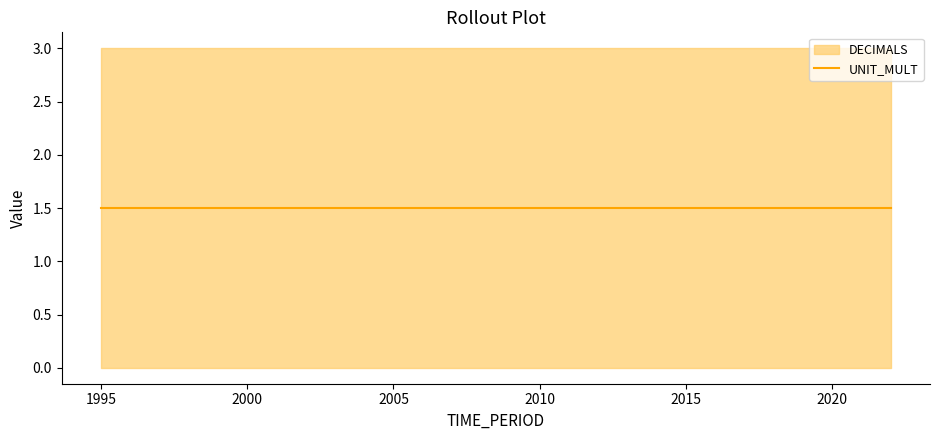

True or false: DECIMALS and UNIT_MULT cross at least once.

False